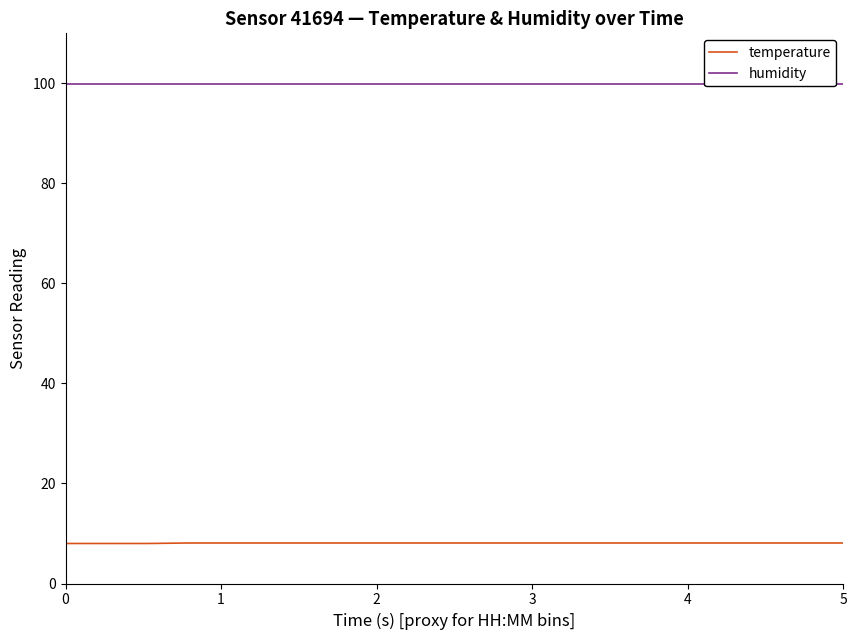

What is the sum of all temperature values?

161.7